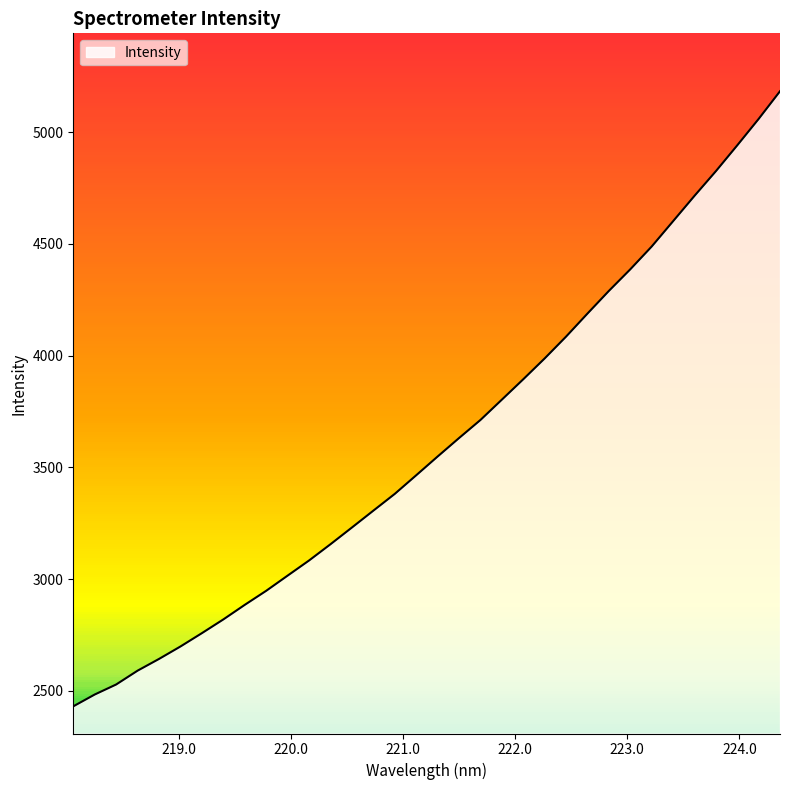

Reading right to left, extract all data points from this chart.

224.3616=5183.4	224.1709=5059.3	223.9802=4941.2	223.7895=4825.4	223.5987=4715.1	223.408=4601.6	223.2172=4488.3	223.0264=4386.3	222.8355=4289.7	222.6447=4188.3	222.4538=4085.2	222.263=3987.5	222.0721=3894.3	221.8812=3803.0	221.6902=3712.0	221.4993=3631.2	221.3083=3548.5	221.1174=3464.6	220.9264=3381.4	220.7354=3306.3	220.5444=3230.9	220.3533=3156.1	220.1623=3083.4	219.9712=3015.7	219.7801=2947.7	219.589=2884.8	219.3979=2819.6	219.2067=2758.1	219.0156=2698.5	218.8244=2642.8	218.6332=2590.3	218.442=2528.3	218.2508=2483.5	218.0596=2430.5